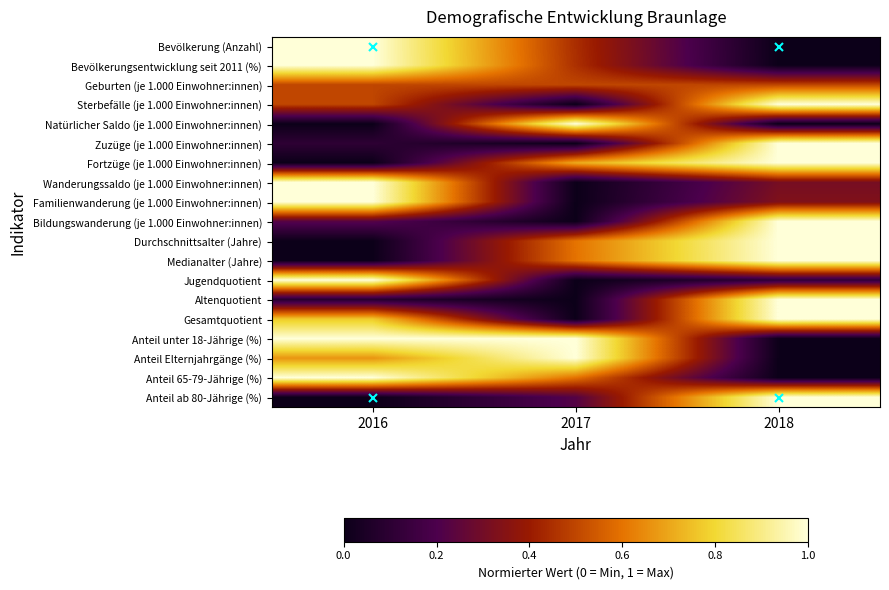

Reading left to right, transcribe all the data shown in this chart.

Bevölkerung (Anzahl): 2016=1.0	2017=0.4	2018=0.0
Bevölkerungsentwicklung seit 2011 (%): 2016=1.0	2017=0.5	2018=0.0
Geburten (je 1.000 Einwohner:innen): 2016=0.5	2017=0.5	2018=0.5
Sterbefälle (je 1.000 Einwohner:innen): 2016=0.5	2017=0.0	2018=1.0
Natürlicher Saldo (je 1.000 Einwohner:innen): 2016=0.0	2017=1.0	2018=0.0
Zuzüge (je 1.000 Einwohner:innen): 2016=0.1	2017=0.0	2018=1.0
Fortzüge (je 1.000 Einwohner:innen): 2016=0.0	2017=0.7	2018=1.0
Wanderungssaldo (je 1.000 Einwohner:innen): 2016=1.0	2017=0.0	2018=0.3
Familienwanderung (je 1.000 Einwohner:innen): 2016=1.0	2017=0.0	2018=0.3
Bildungswanderung (je 1.000 Einwohner:innen): 2016=0.2	2017=0.0	2018=1.0
Durchschnittsalter (Jahre): 2016=0.0	2017=0.6	2018=1.0
Medianalter (Jahre): 2016=0.0	2017=0.6	2018=1.0
Jugendquotient: 2016=1.0	2017=0.0	2018=0.1
Altenquotient: 2016=0.1	2017=0.0	2018=1.0
Gesamtquotient: 2016=0.8	2017=0.0	2018=1.0
Anteil unter 18-Jährige (%): 2016=1.0	2017=1.0	2018=0.0
Anteil Elternjahrgänge (%): 2016=0.7	2017=1.0	2018=0.0
Anteil 65-79-Jährige (%): 2016=1.0	2017=0.6	2018=0.0
Anteil ab 80-Jährige (%): 2016=0.0	2017=0.2	2018=1.0